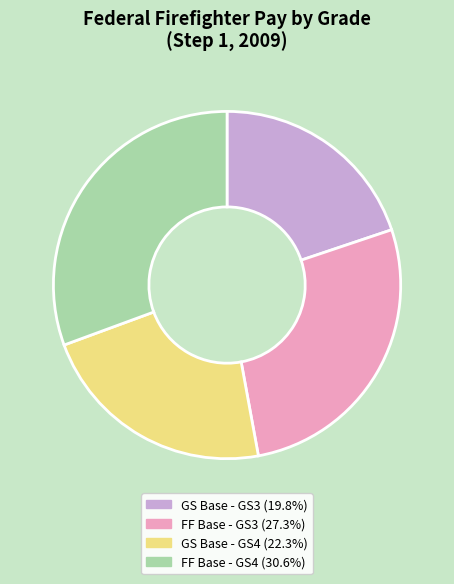

Is there a majority slice in this chart?

No